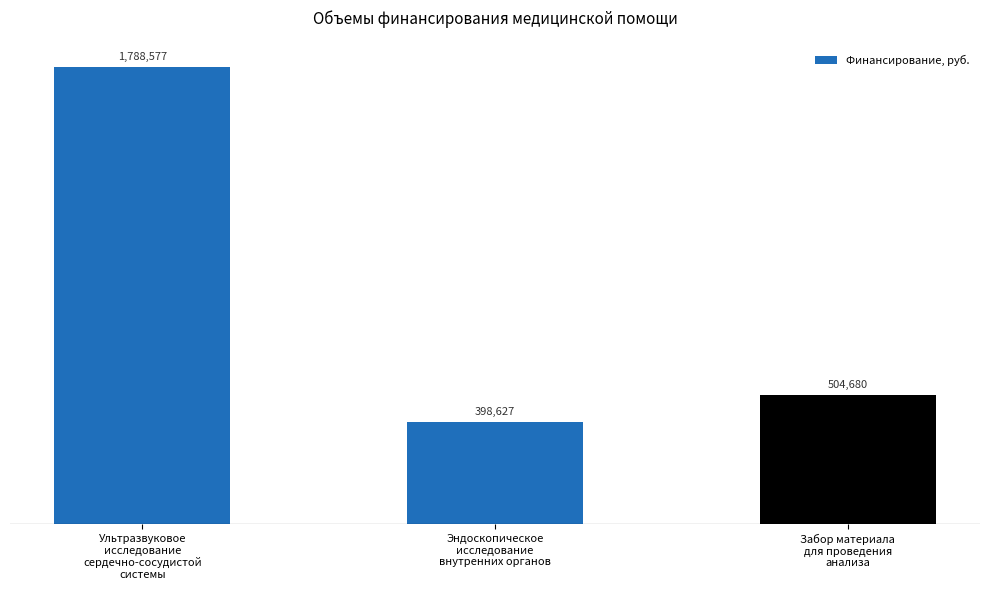

Is it true that the value at Эндоскопическое
исследование
внутренних органов is 145516?

False